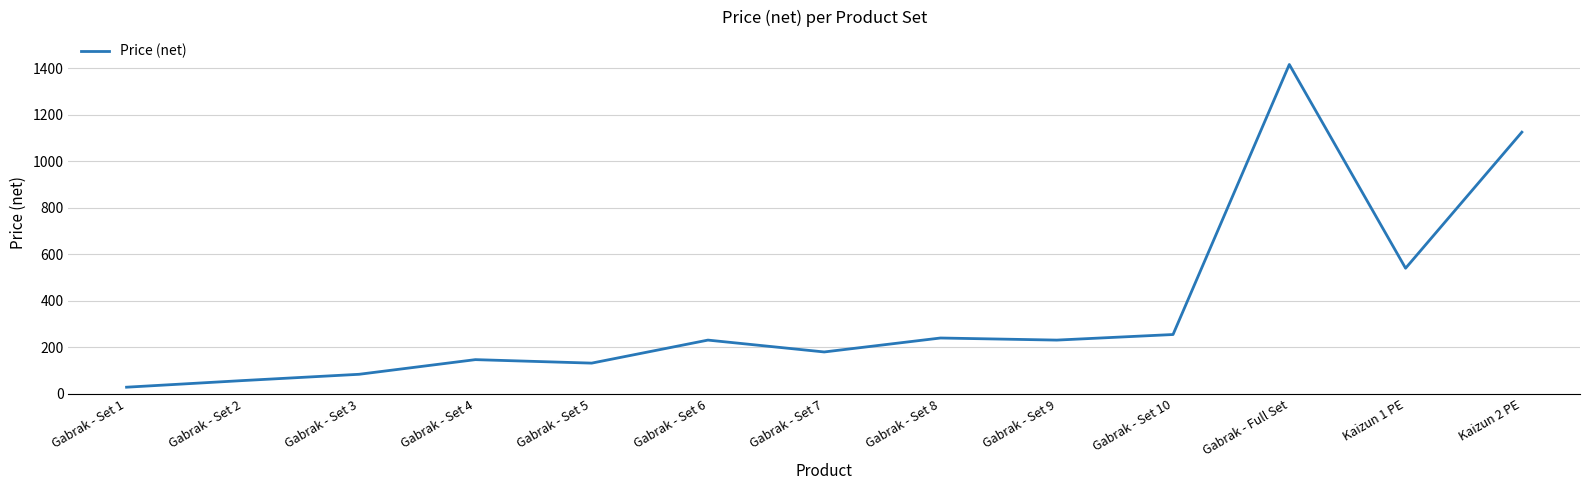

Where is the data nearest to the value 722?

Kaizun 1 PE